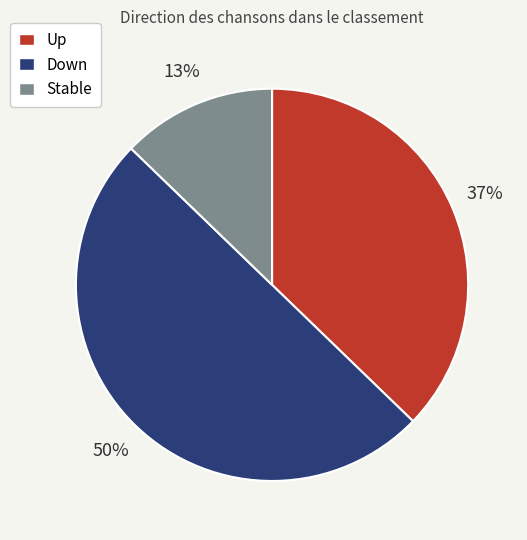

To the nearest percent, what is the average slice percentage?

33%